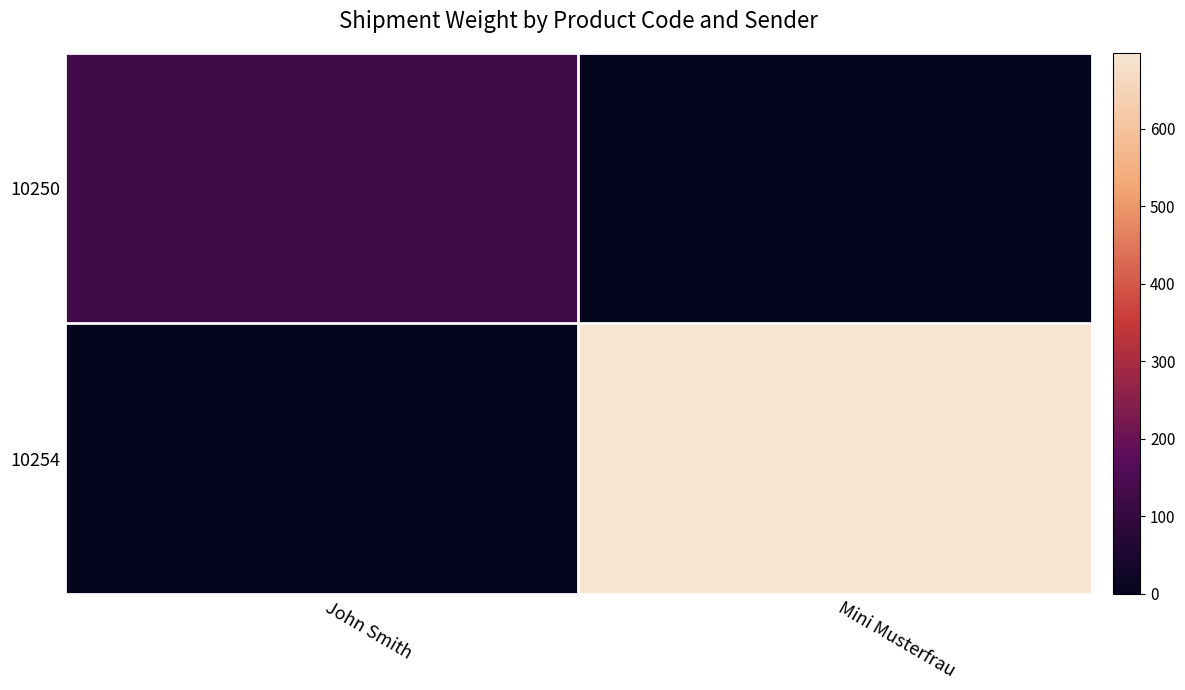

Reading left to right, transcribe all the data shown in this chart.

10250: John Smith=120	Mini Musterfrau=0
10254: John Smith=0	Mini Musterfrau=698